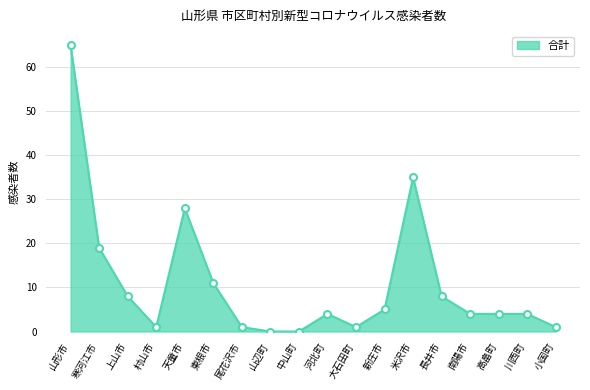

Where is the data nearest to the value 32?

米沢市